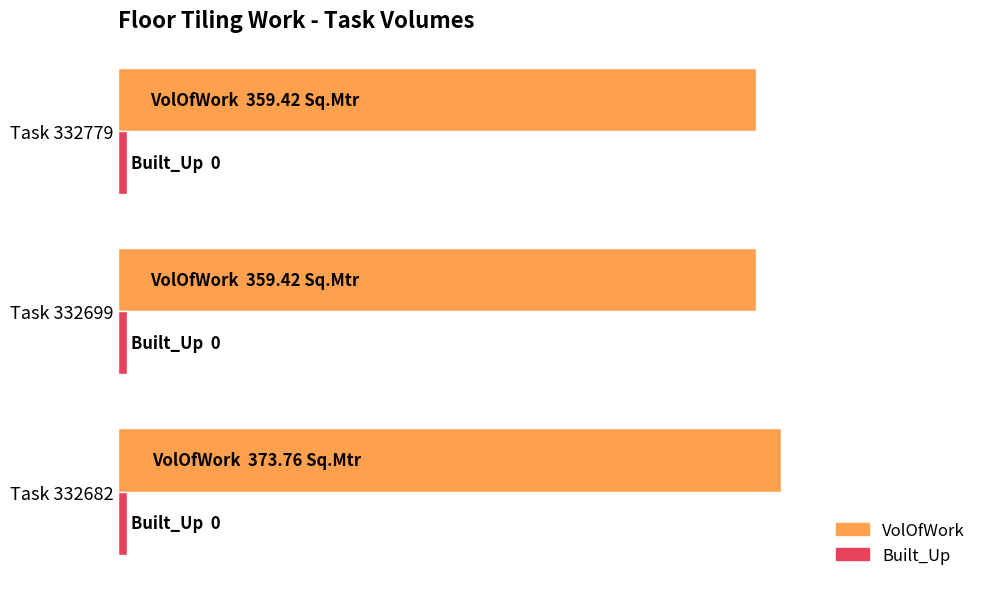

What are all the series names shown in the legend?

VolOfWork, Built_Up